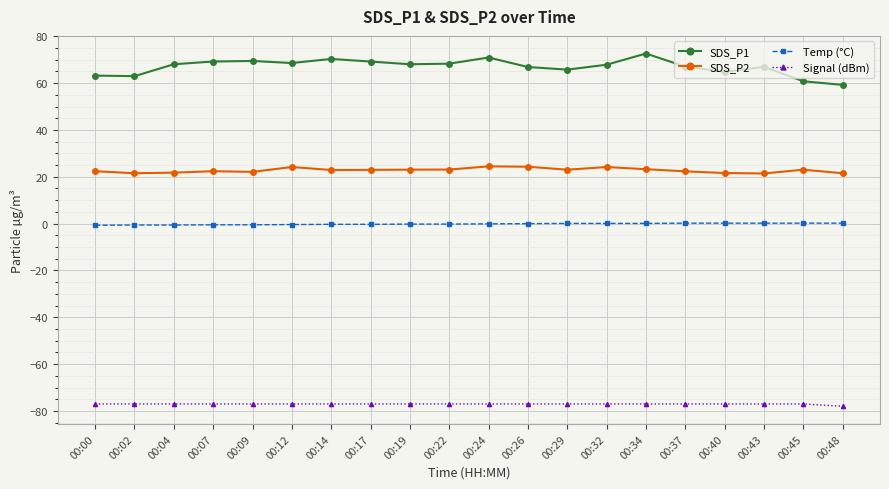

What are all the series names shown in the legend?

SDS_P1, SDS_P2, Temp (°C), Signal (dBm)